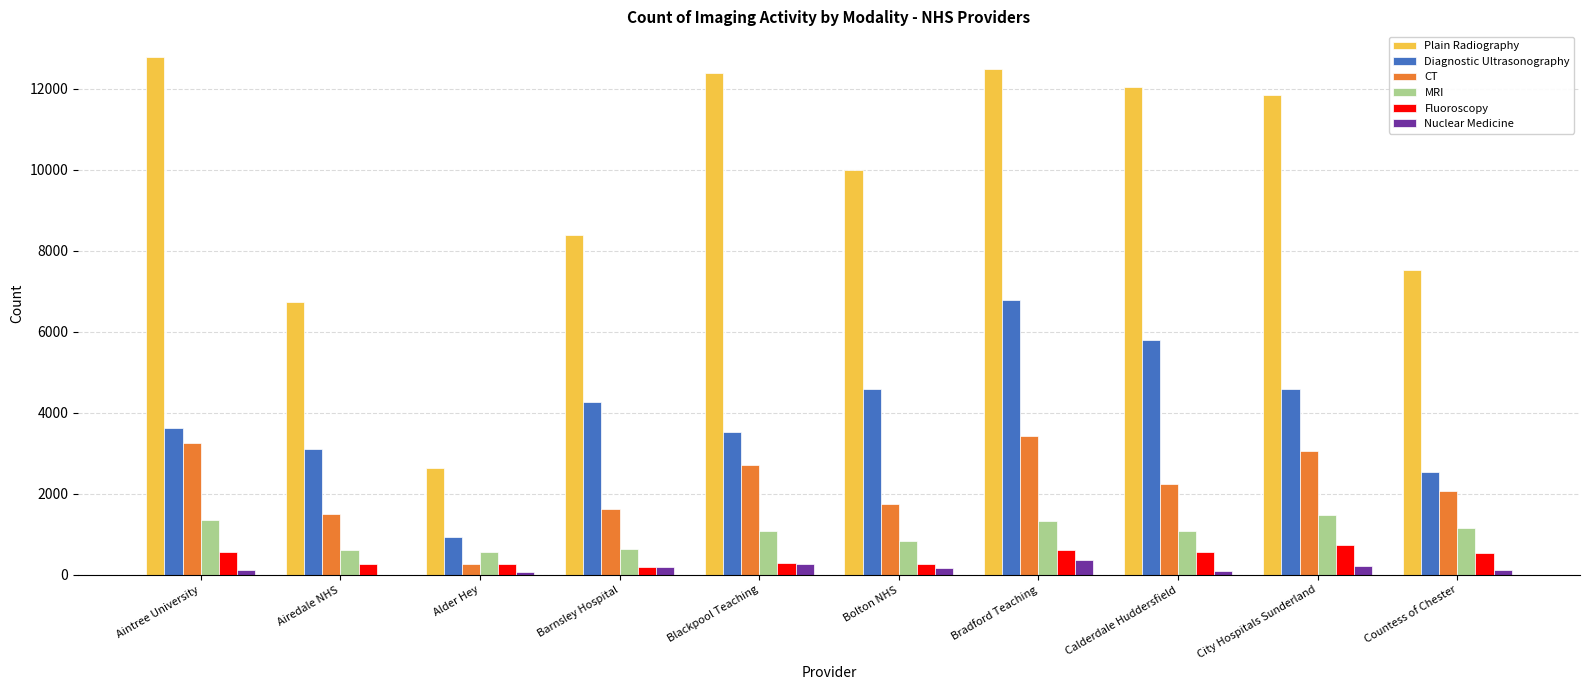

Which series has the largest range (max minus min)?

Plain Radiography